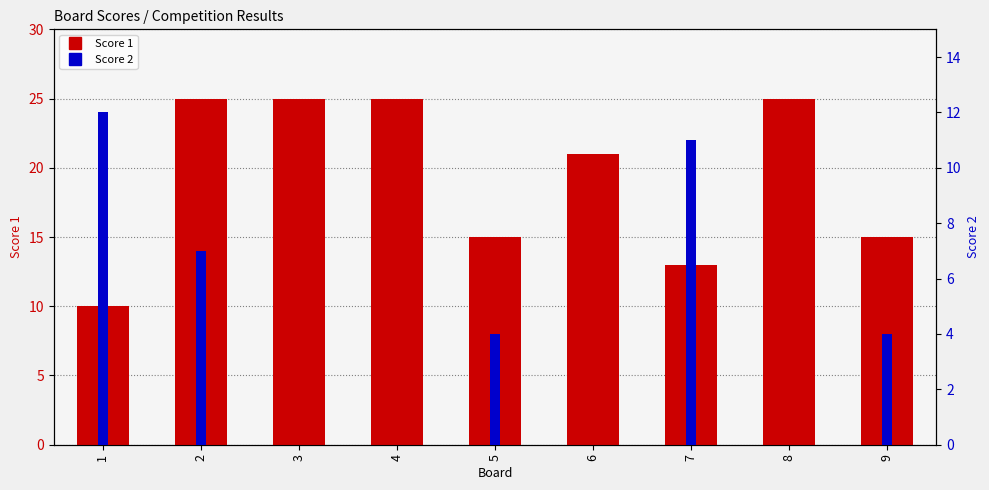

Where does the Score 1 series first go above 21?

2